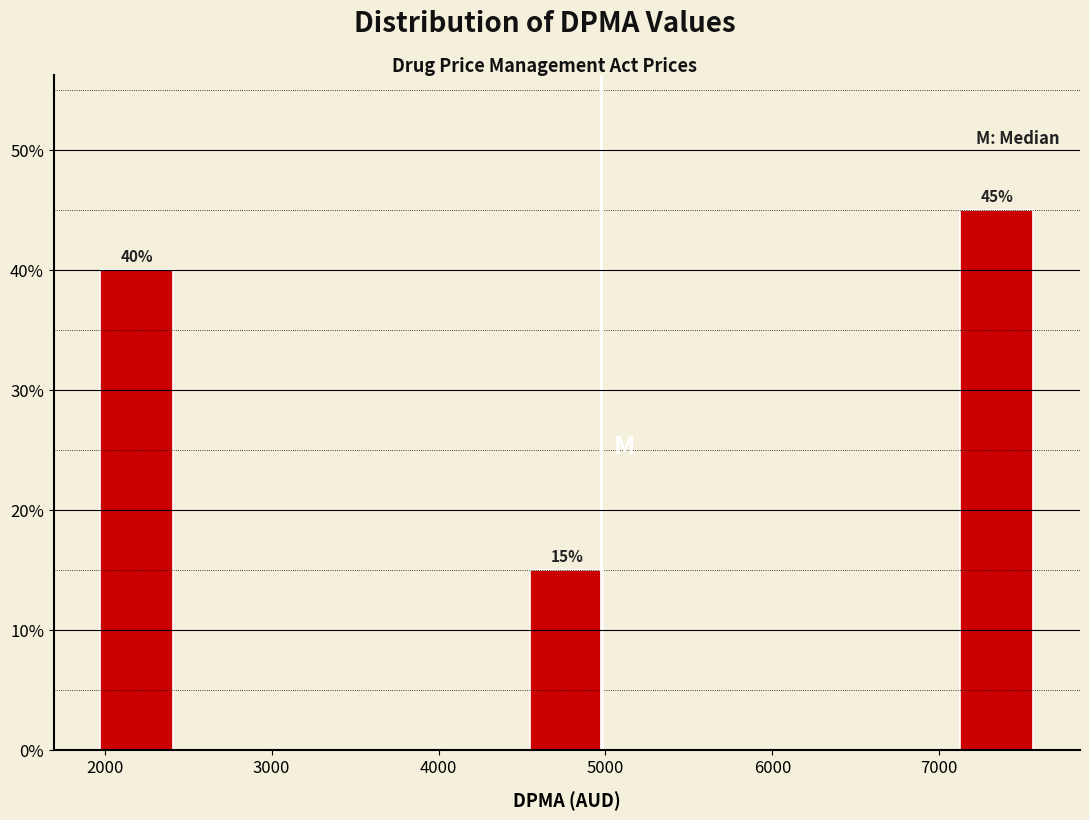

Which range on the x-axis has the tallest bar?

7100 to 7600